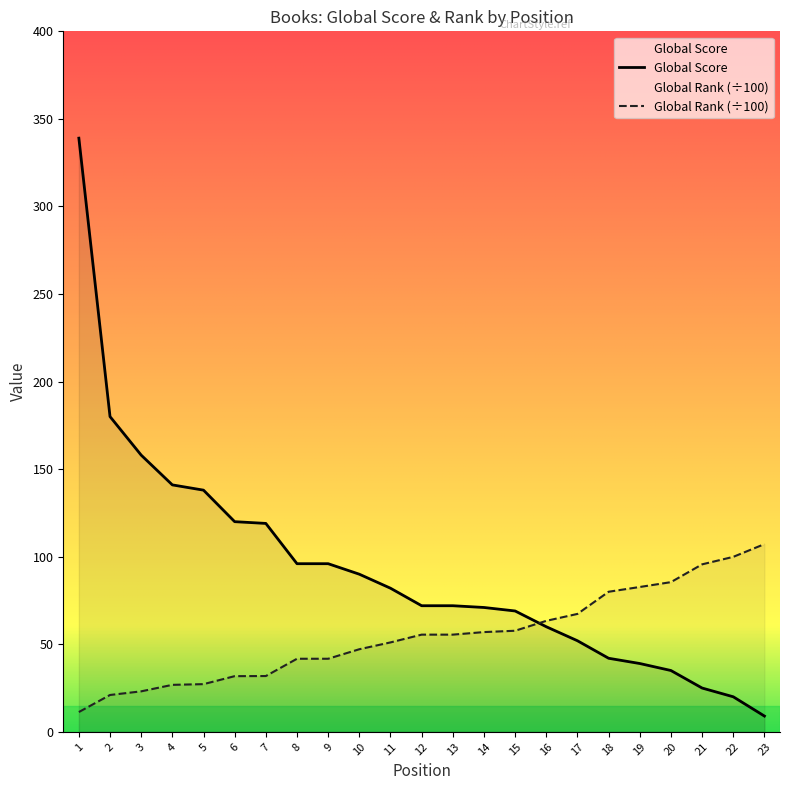

What are all the series names shown in the legend?

Global Score, Global Rank (÷100)